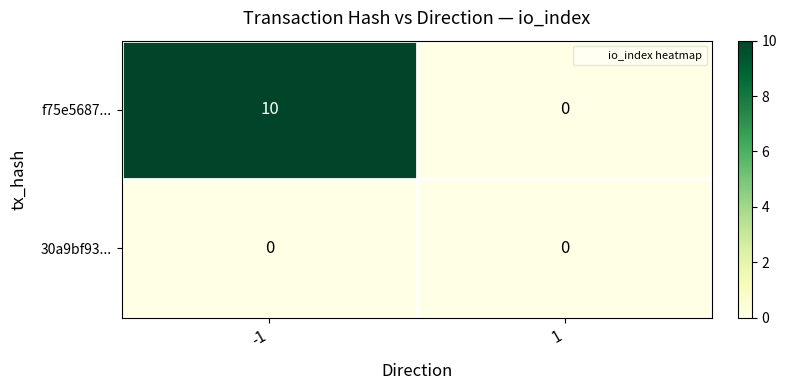

Which series has the largest total across all categories?

f75e5687...